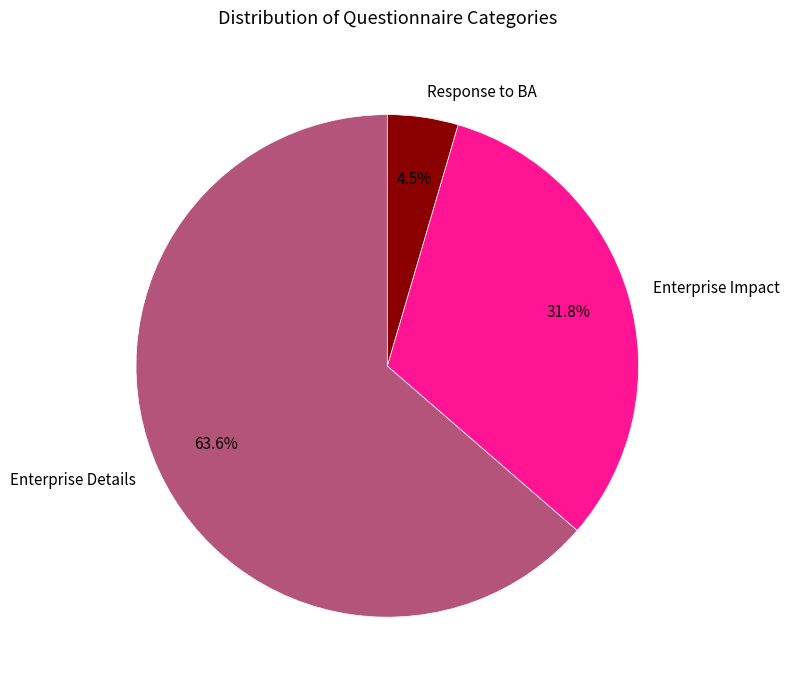

Combined, do Enterprise Details and Response to BA account for over 50%?

Yes